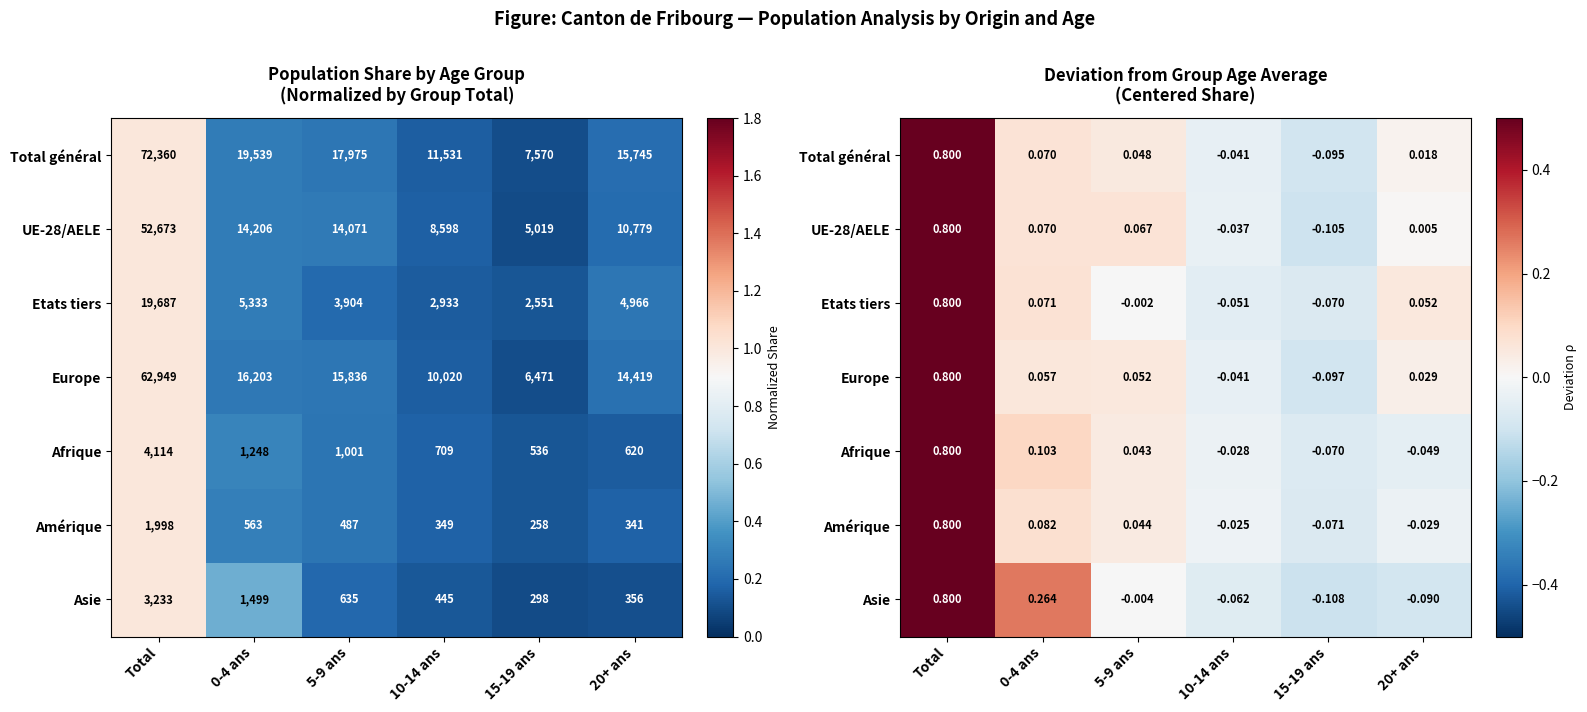

What is the sum of the Amérique values at Total and 15-19 ans?

0.7